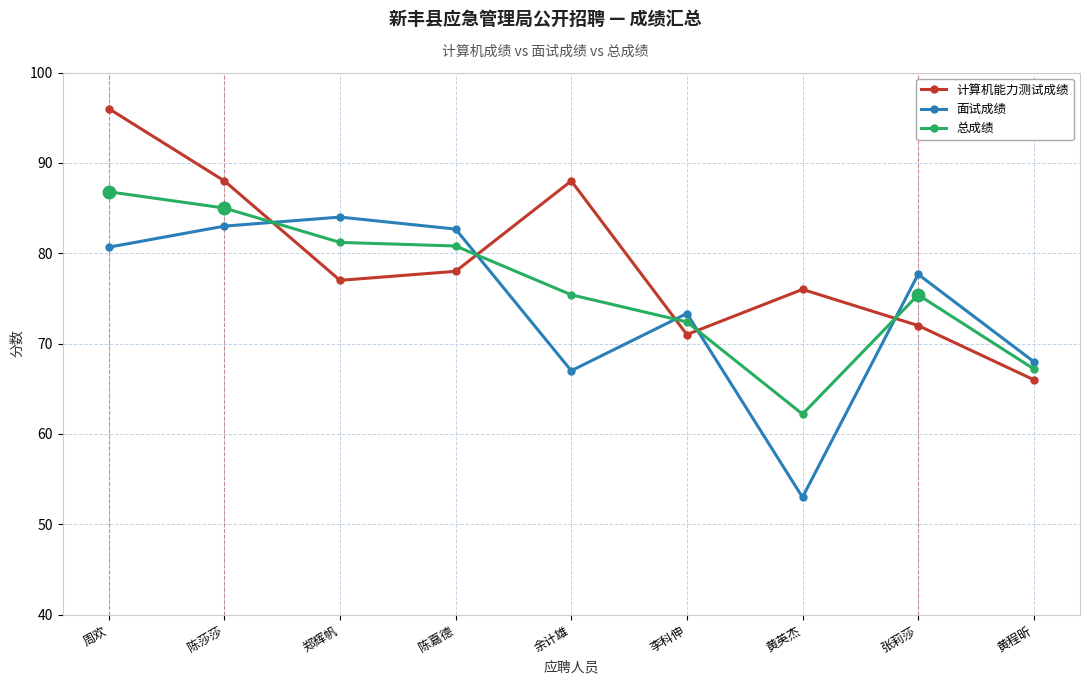

What value does the 面试成绩 series have at 陈莎莎?

83.0